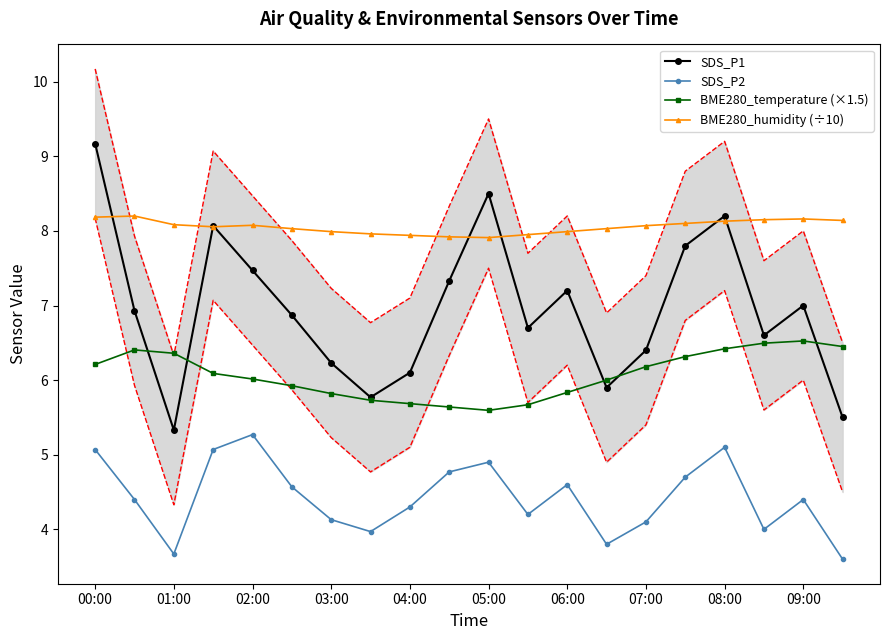

Which label corresponds to the largest value in the chart?

00:00